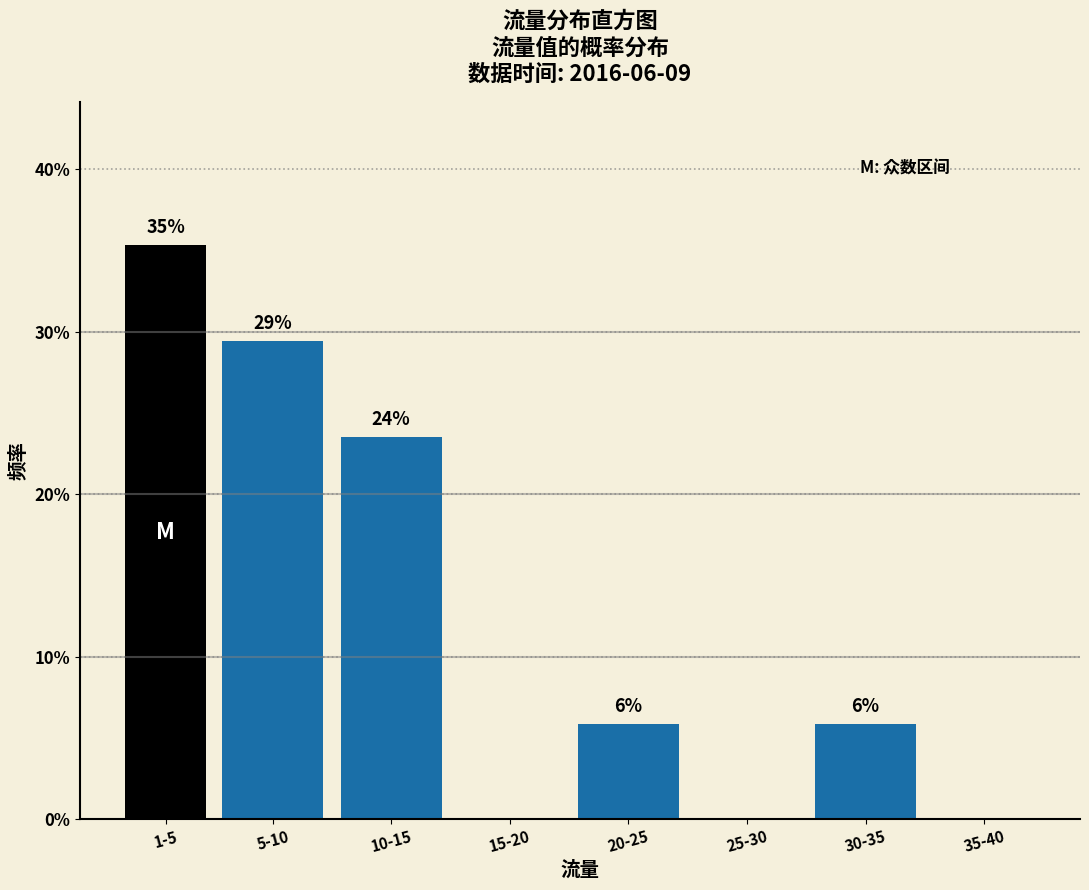

Are the bars horizontal?

No